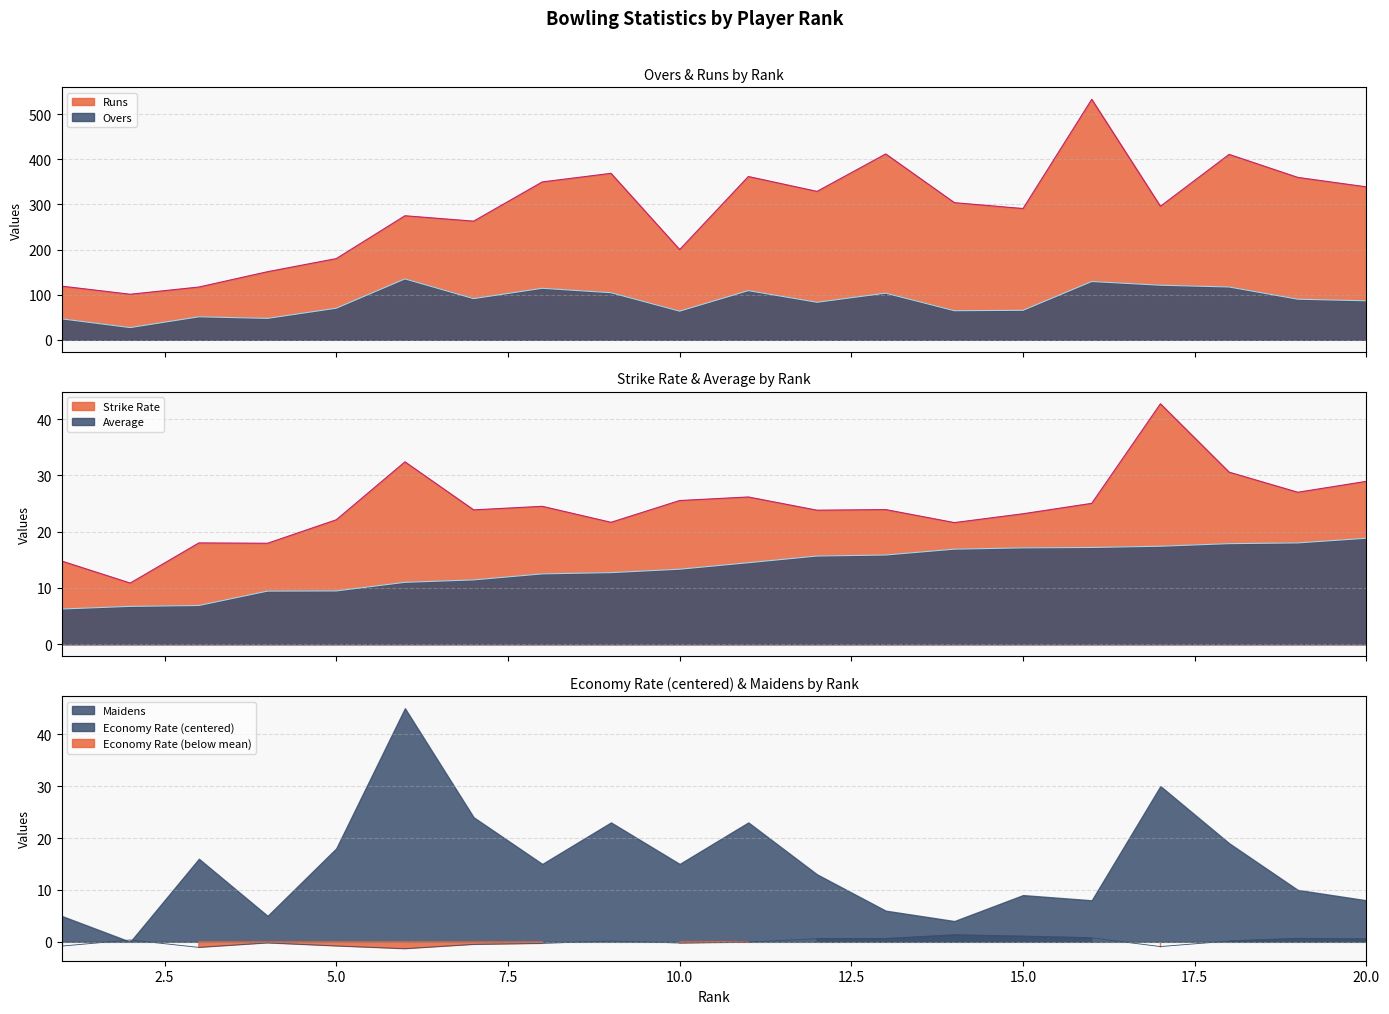

Does the chart have visible grid lines?

Yes